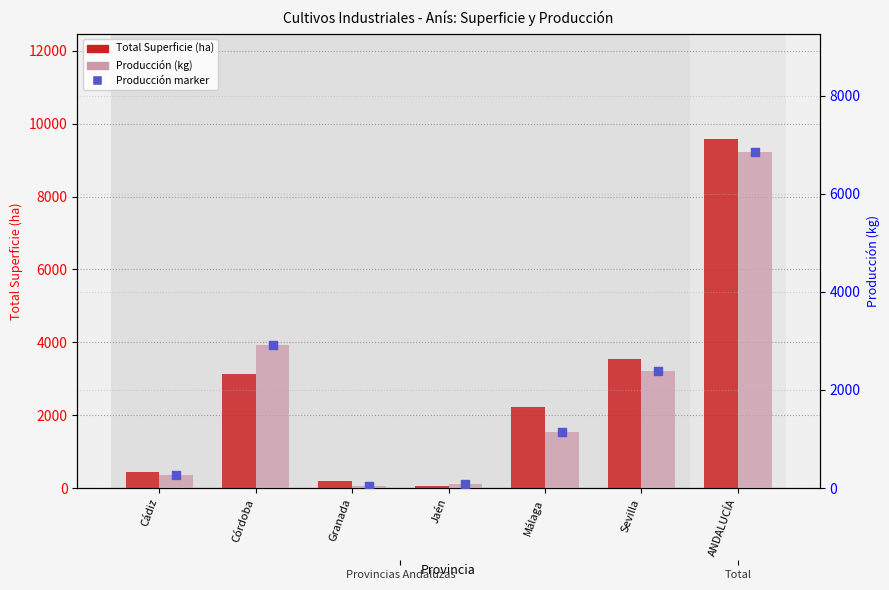

At how many categories does at least one series exceed 7371?

1